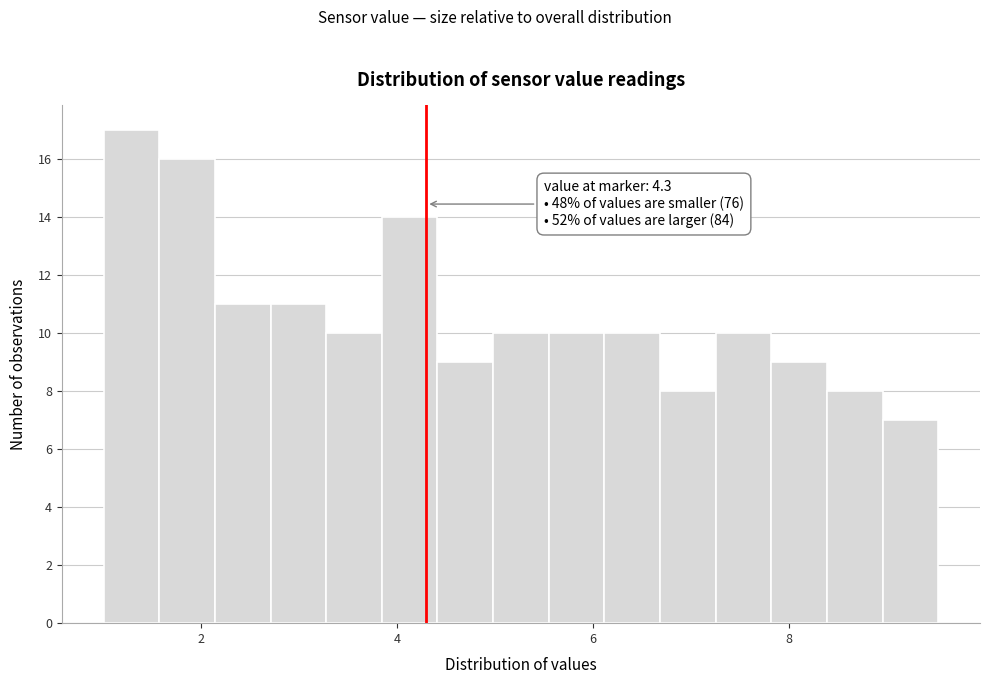

Around what value on the x-axis is the tallest bar? Give the approximate position of its centre, as read against the axis.

1.2